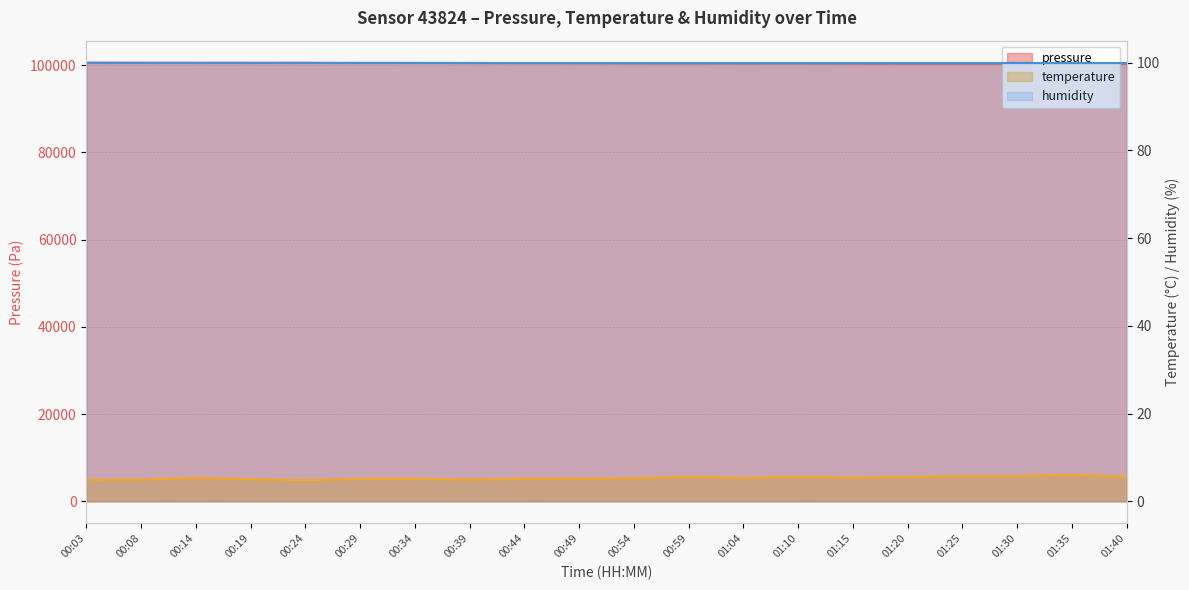

Between 00:49 and 00:54, which series saw the biggest shift?

pressure